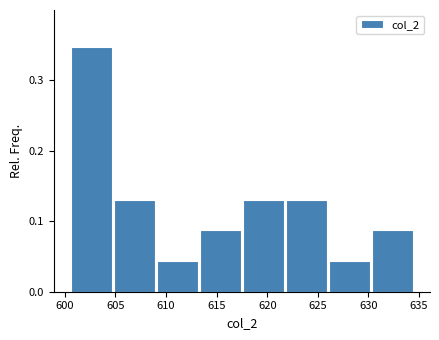

Reading left to right, list every bar in this chart as the range it spans on the x-axis followed by its height. Neither the bar edges nor the heights are printed on the chart, so give them approximately, as read against the axes.

600.50 to 604.75: 0.35
604.75 to 609.00: 0.13
609.00 to 613.25: 0.04
613.25 to 617.50: 0.09
617.50 to 621.75: 0.13
621.75 to 626.00: 0.13
626.00 to 630.25: 0.04
630.25 to 634.50: 0.09